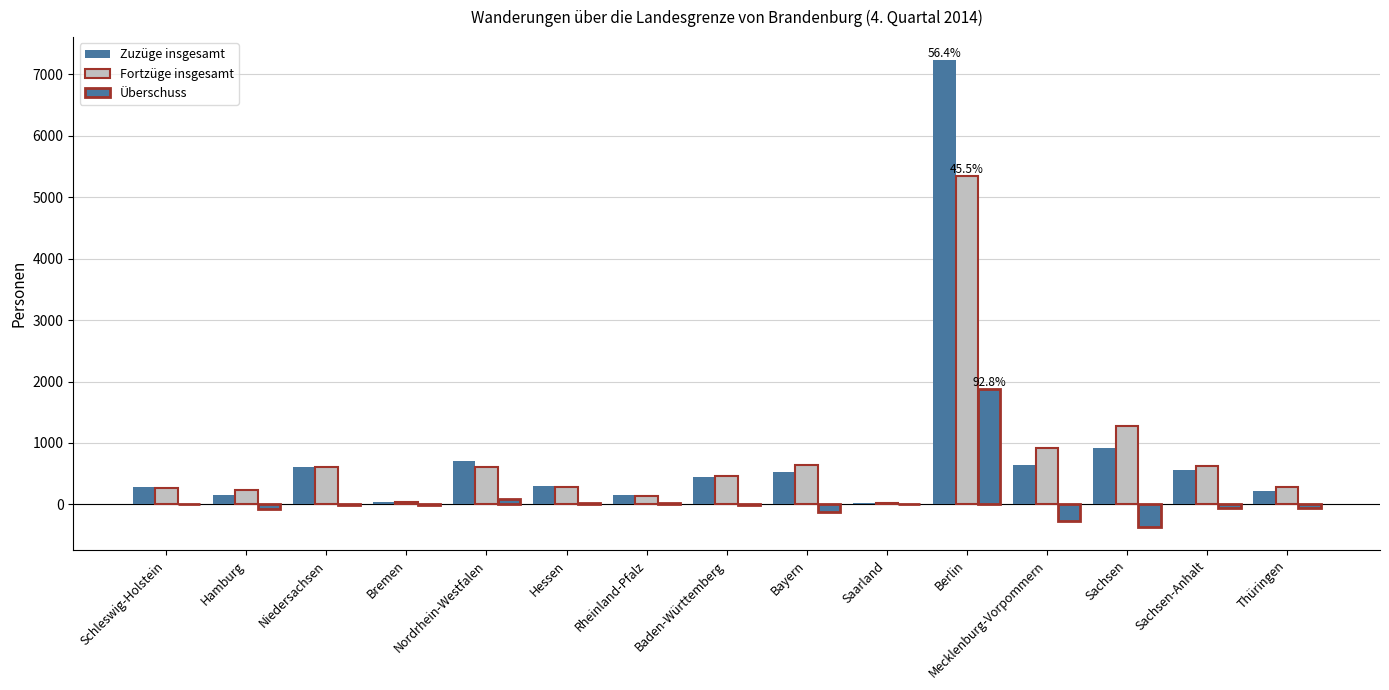

Count the number of data series in this chart.

3